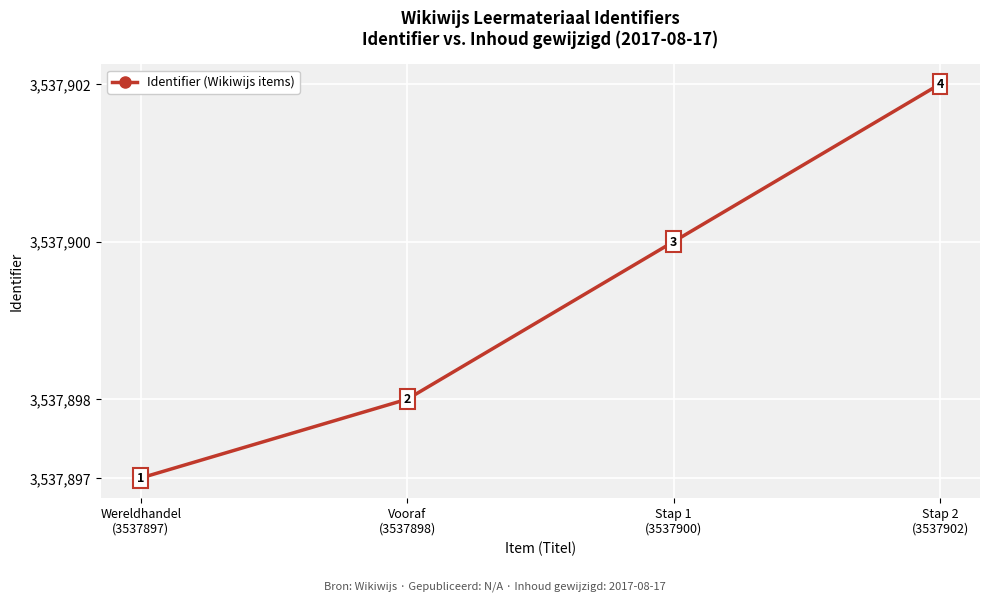

List the labels in order of value, largest first.

Stap 2
(3537902), Stap 1
(3537900), Vooraf
(3537898), Wereldhandel
(3537897)